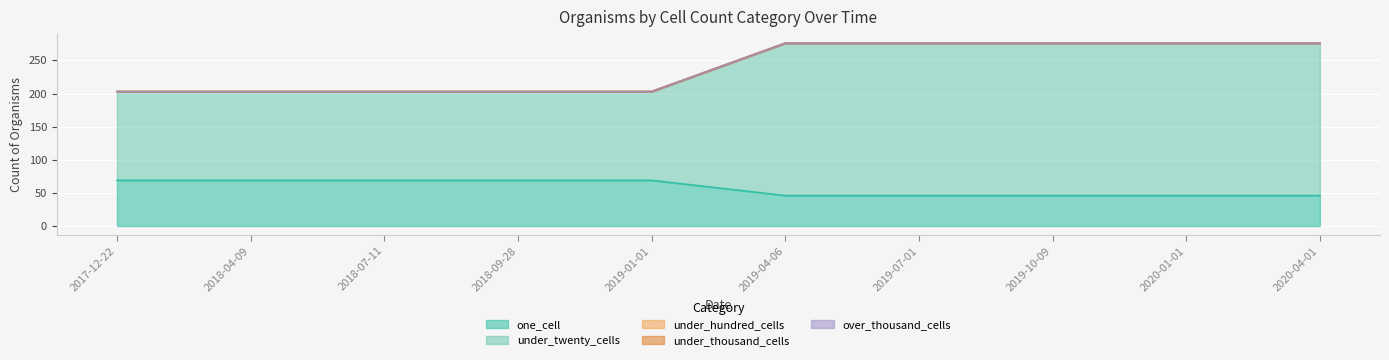

At 2019-07-01, list the series in order from smallest to largest.

under_hundred_cells, under_thousand_cells, over_thousand_cells, one_cell, under_twenty_cells